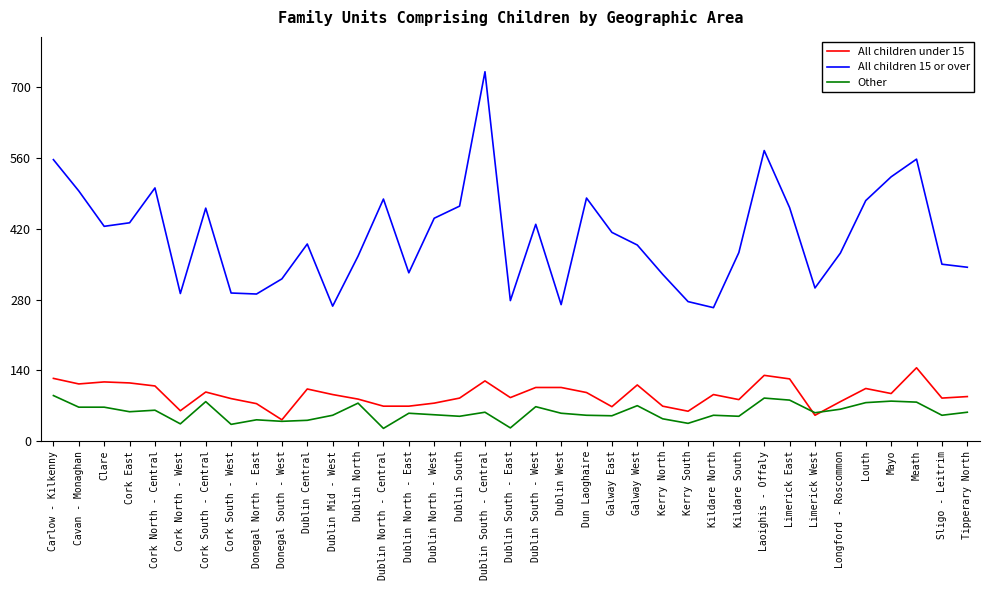

What position from the left is Sligo - Leitrim?

36